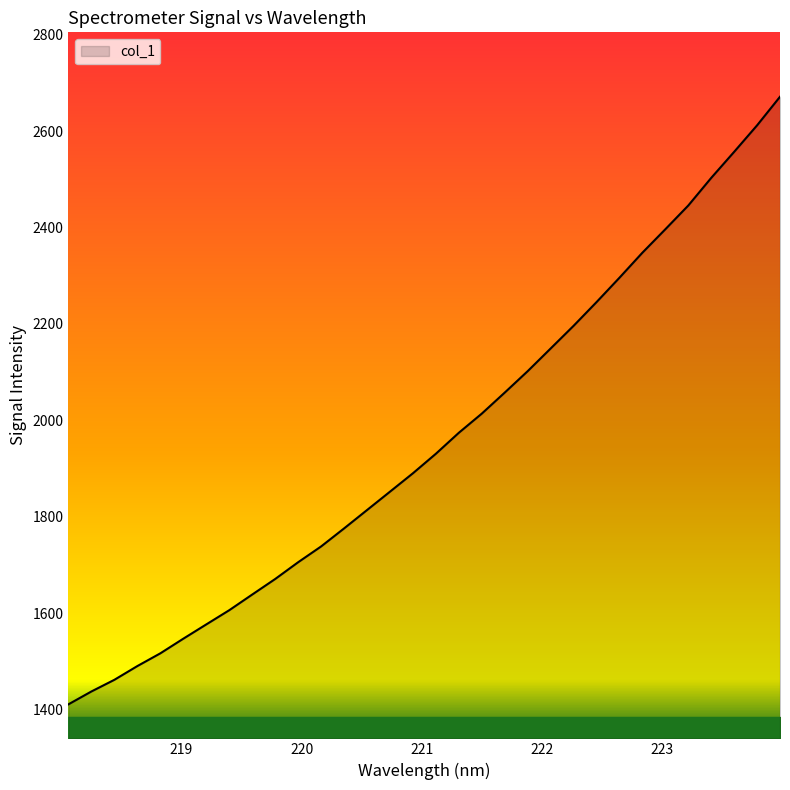

What is the minimum value shown in the chart?

1411.2